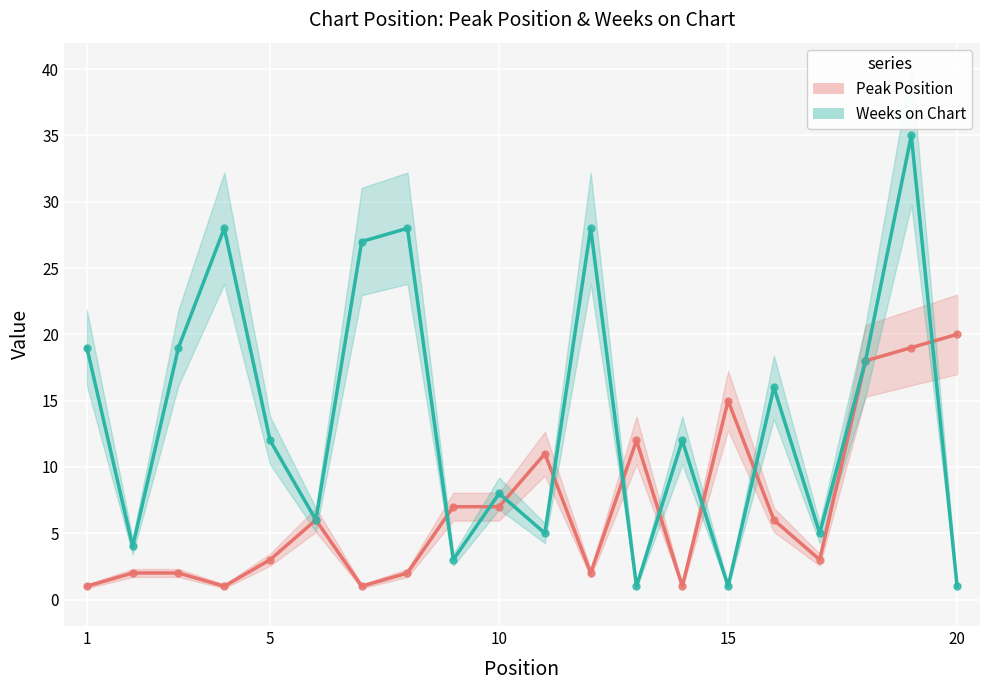

Which series contains the highest Y value?

Weeks on Chart